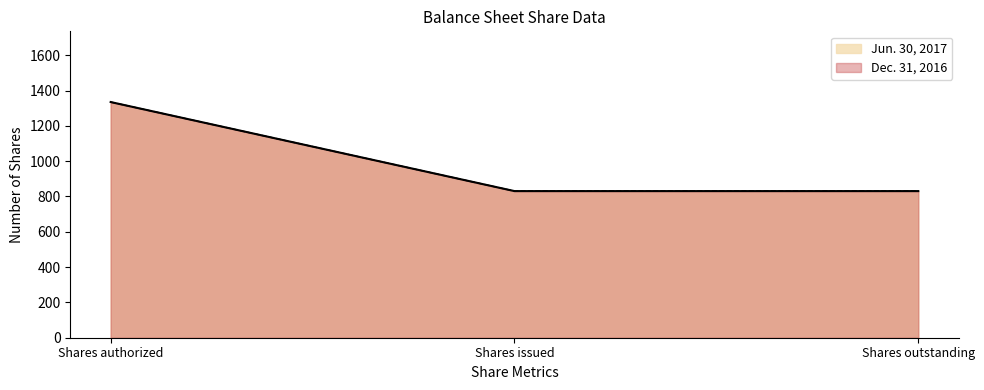

Is it true that Jun. 30, 2017 equals 2135.8 at Shares authorized?

False